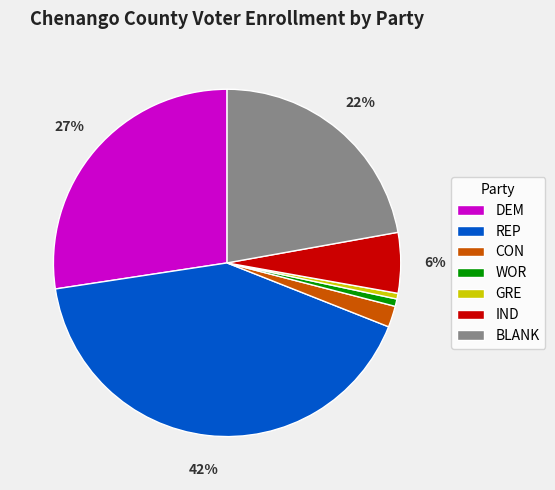

To the nearest percent, what percentage of the pie is BLANK?

22%